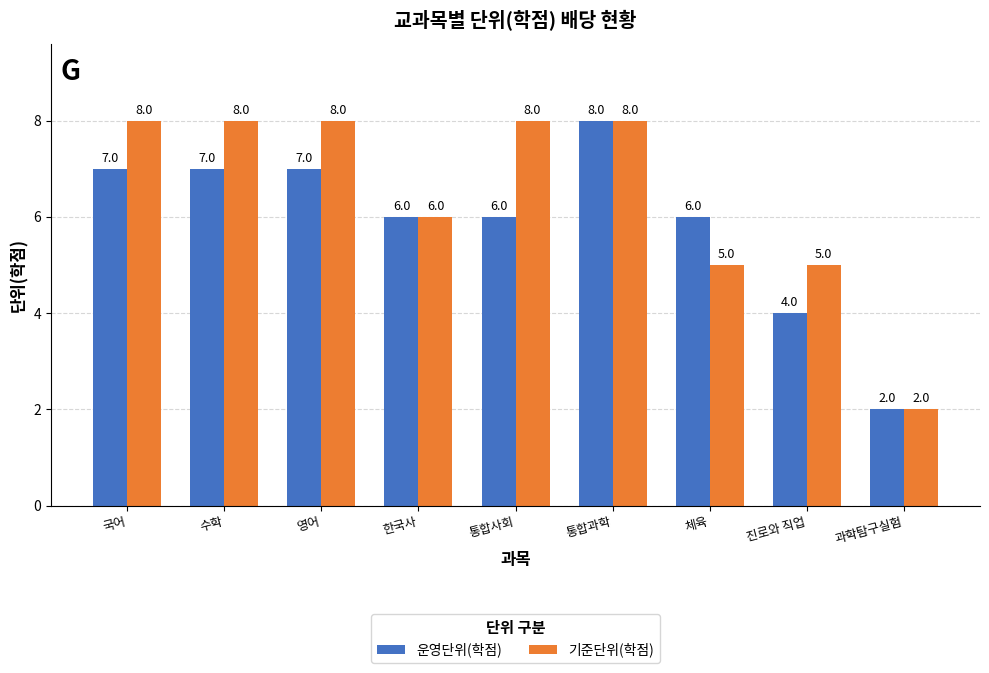

What value does the 기준단위(학점) series have at 과학탐구실험?

2